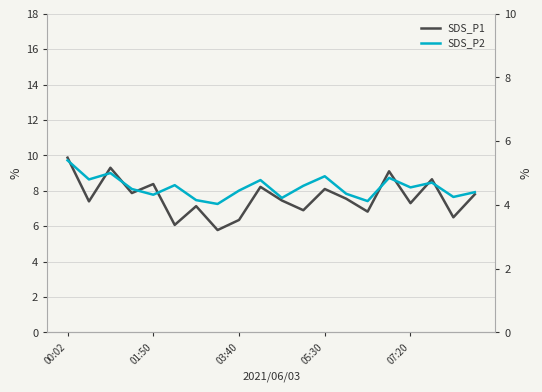

Reading left to right, what are all the values shown in this chart?

SDS_P1: 9.9	7.4	9.3	7.9	8.4	6.1	7.1	5.8	6.3	8.2	7.5	6.9	8.1	7.5	6.8	9.1	7.3	8.7	6.5	7.8
SDS_P2: 5.4	4.8	5.0	4.5	4.3	4.6	4.2	4.0	4.5	4.8	4.2	4.6	4.9	4.3	4.1	4.8	4.5	4.7	4.2	4.4